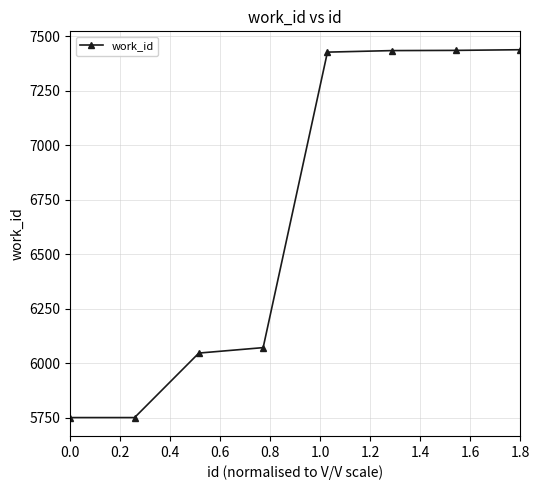

What is the value of the 8th point from the left?

7438